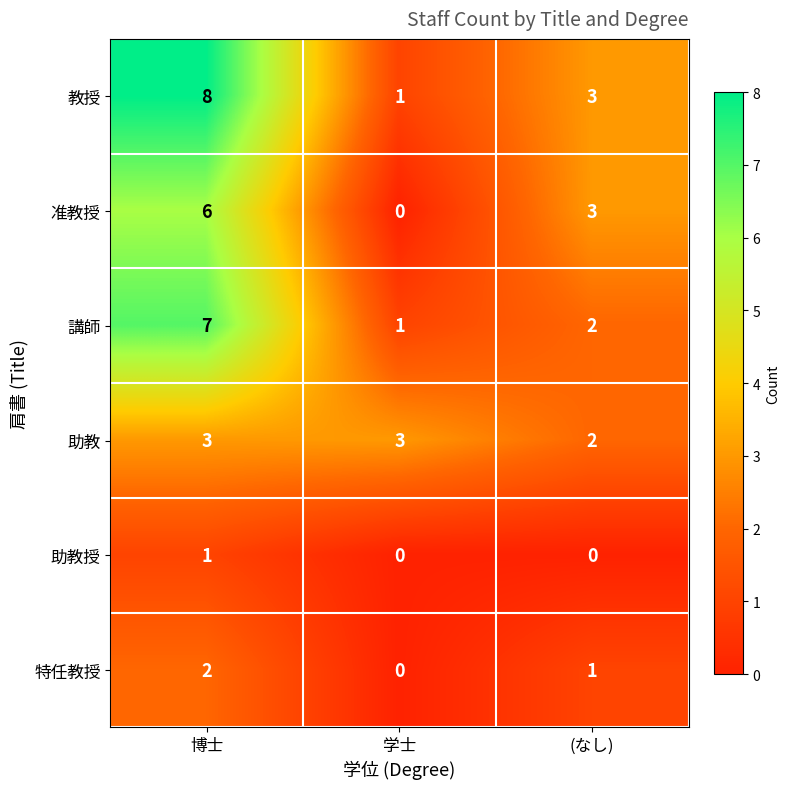

Count the 教授 values in the range 1 to 8.

3